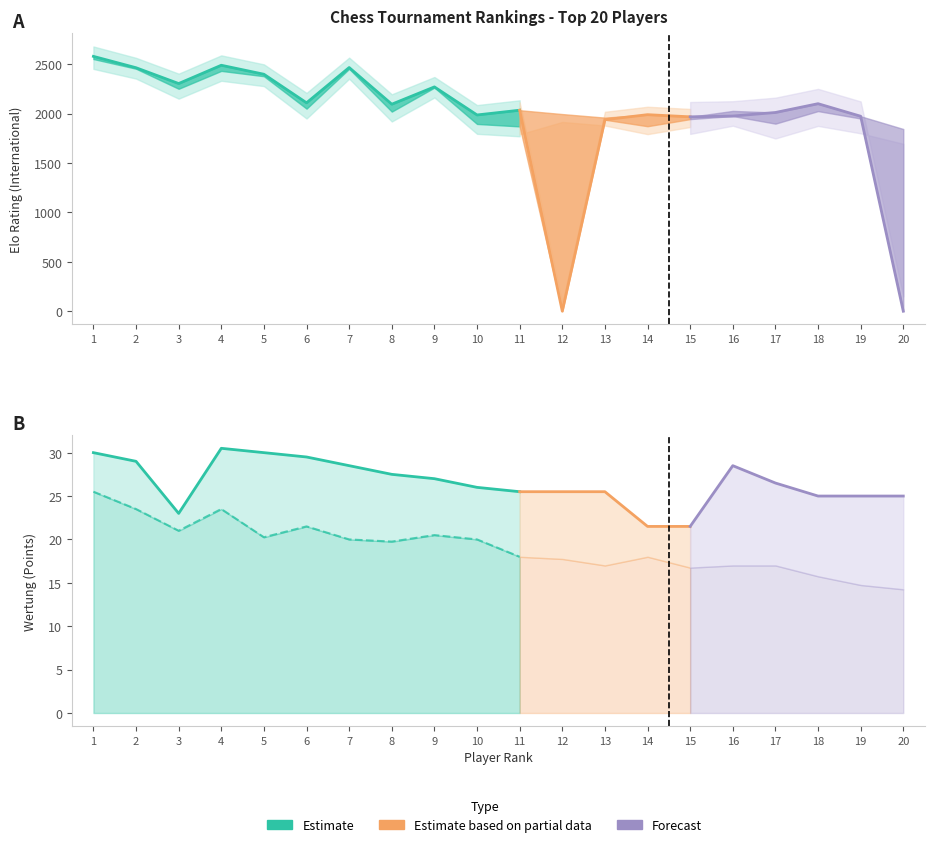

What is the approximate value of Wtg3 at 18?

15.8